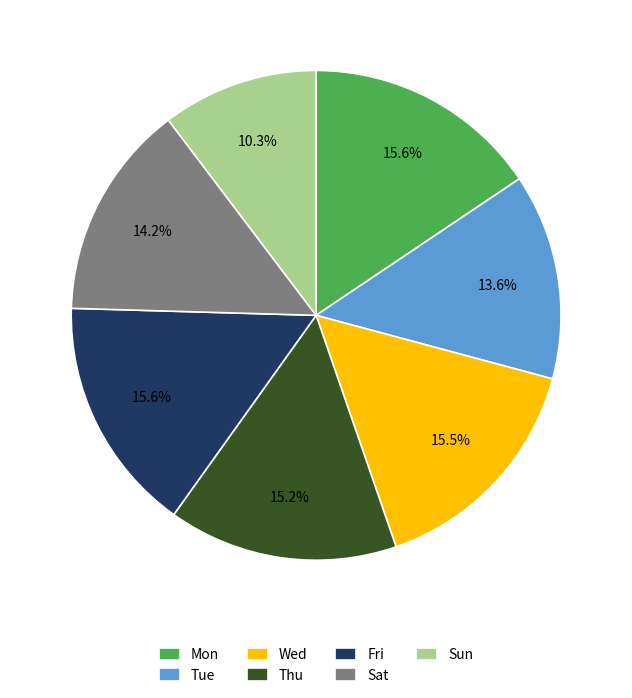

Is there any slice that represents more than half of the pie?

No